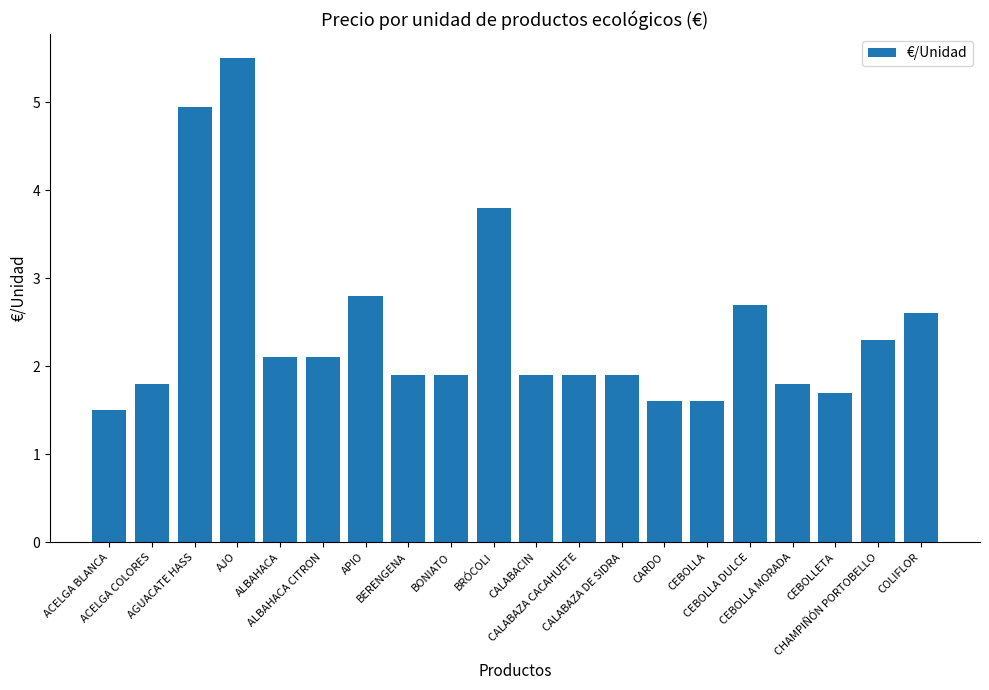

How many distinct data groups are displayed?

1